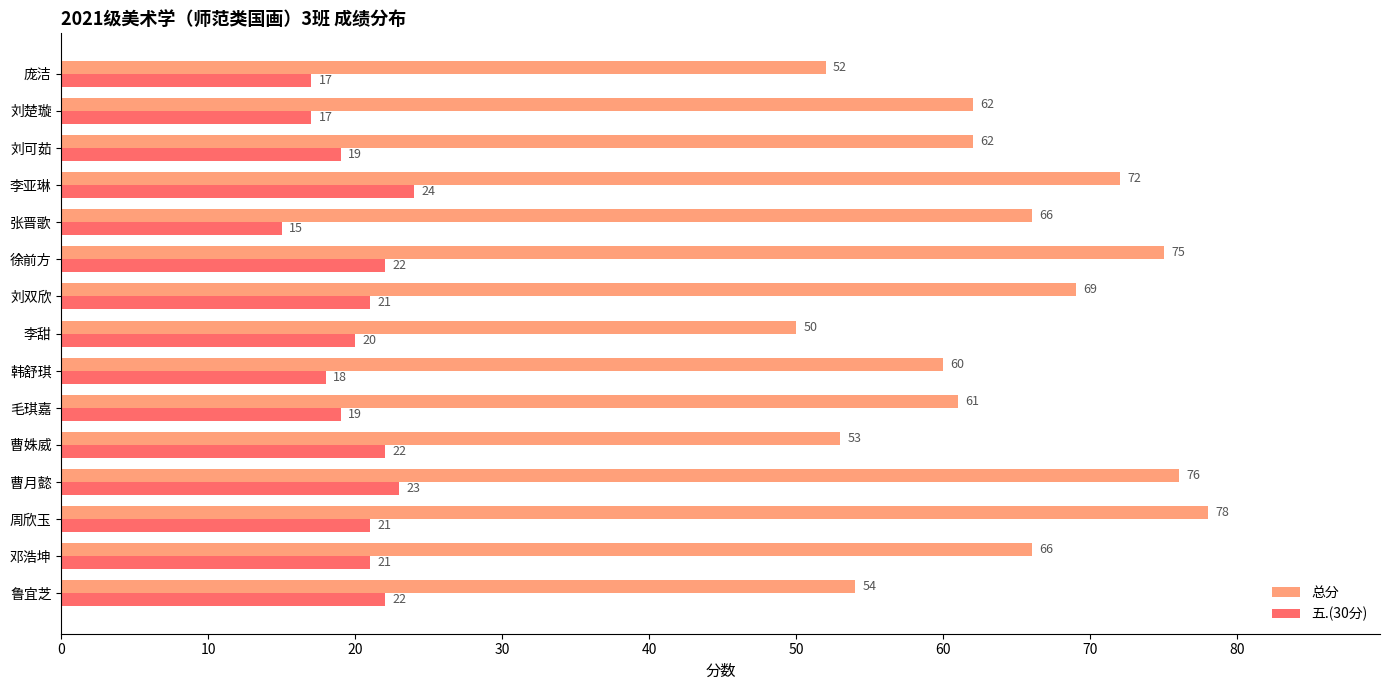

How many data points does each series have?

15